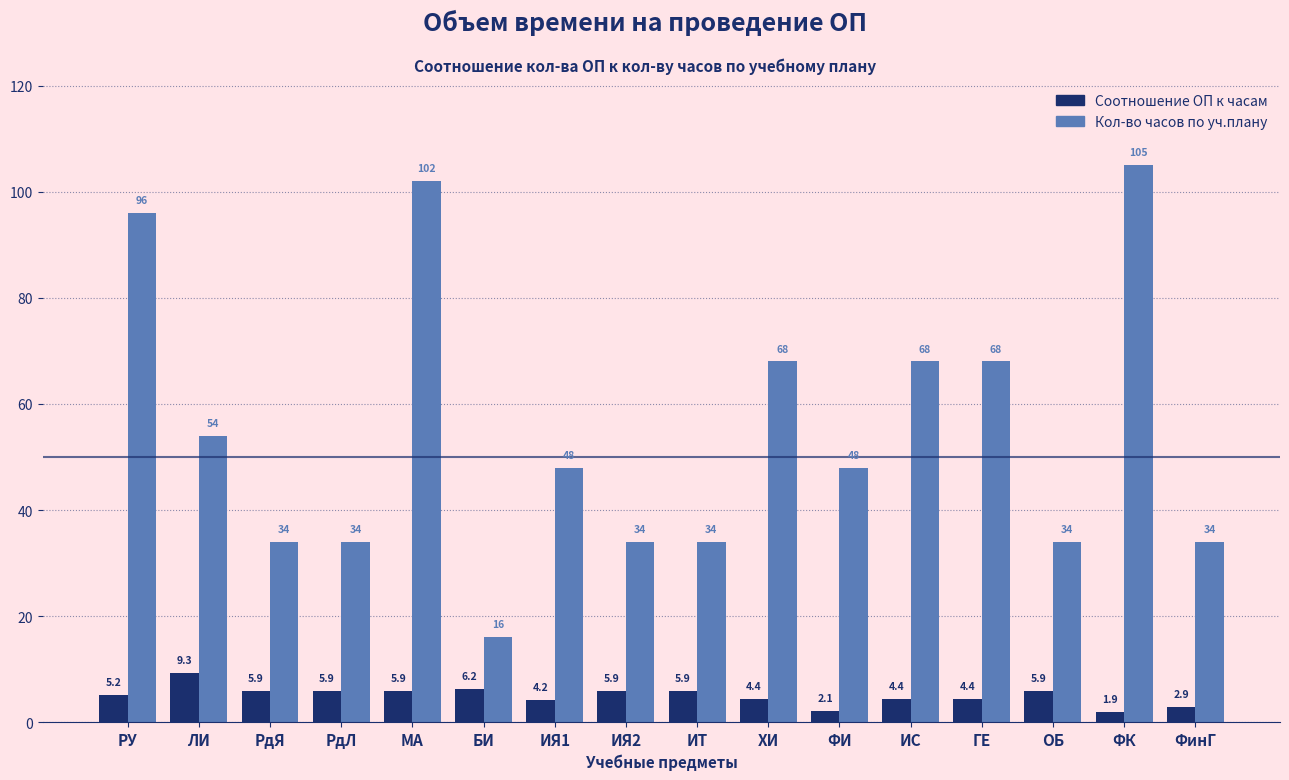

The value of Кол-во часов по уч.плану at ХИ is 68.0. True or false?

True